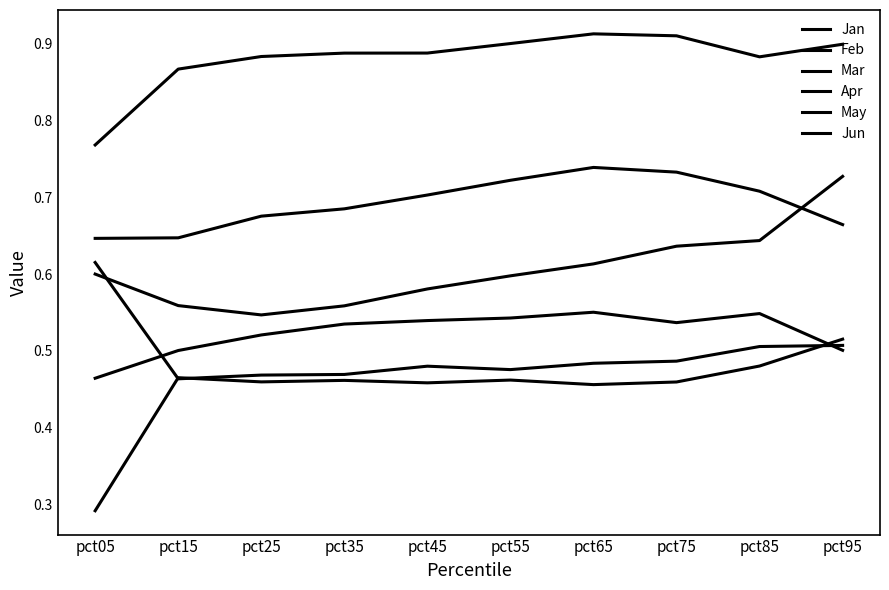

Does the chart have visible grid lines?

No